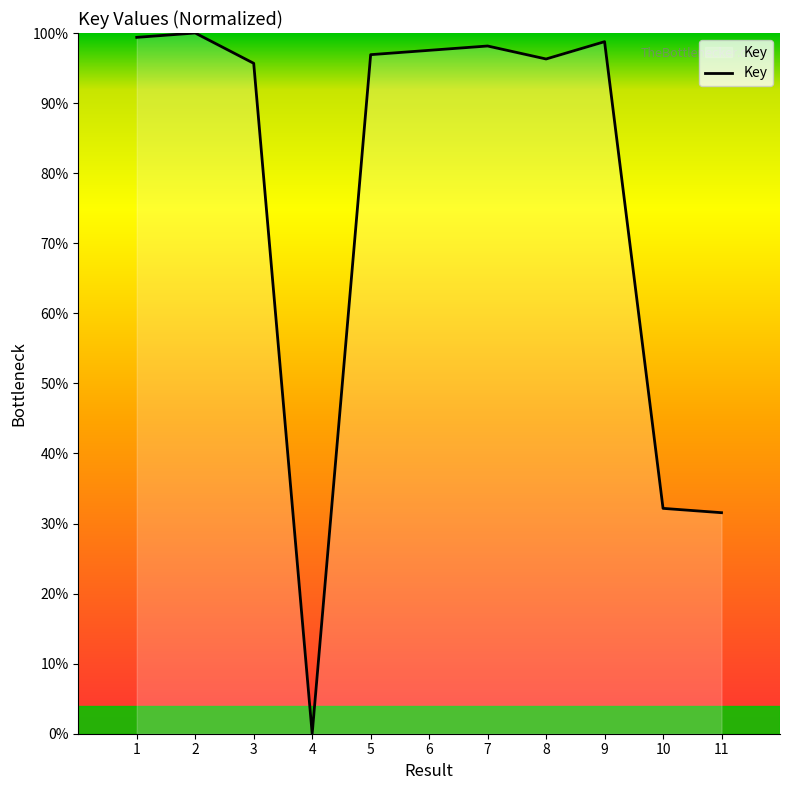

Is it true that the value at 8 is 96.3?

True